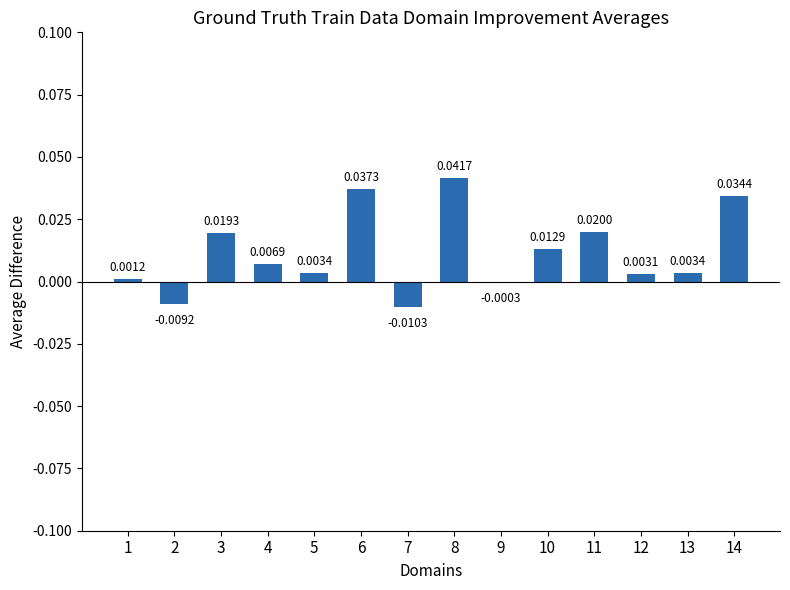

Which has a higher value, 2 or 9?

9